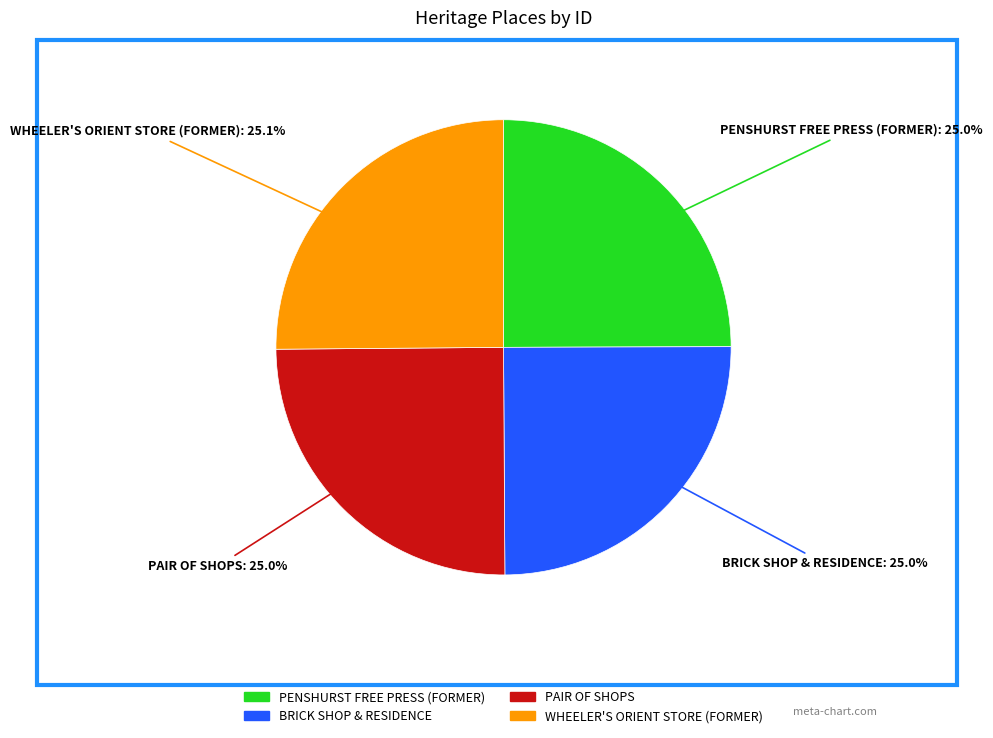

Is it true that BRICK SHOP & RESIDENCE is 33% of the pie?

False